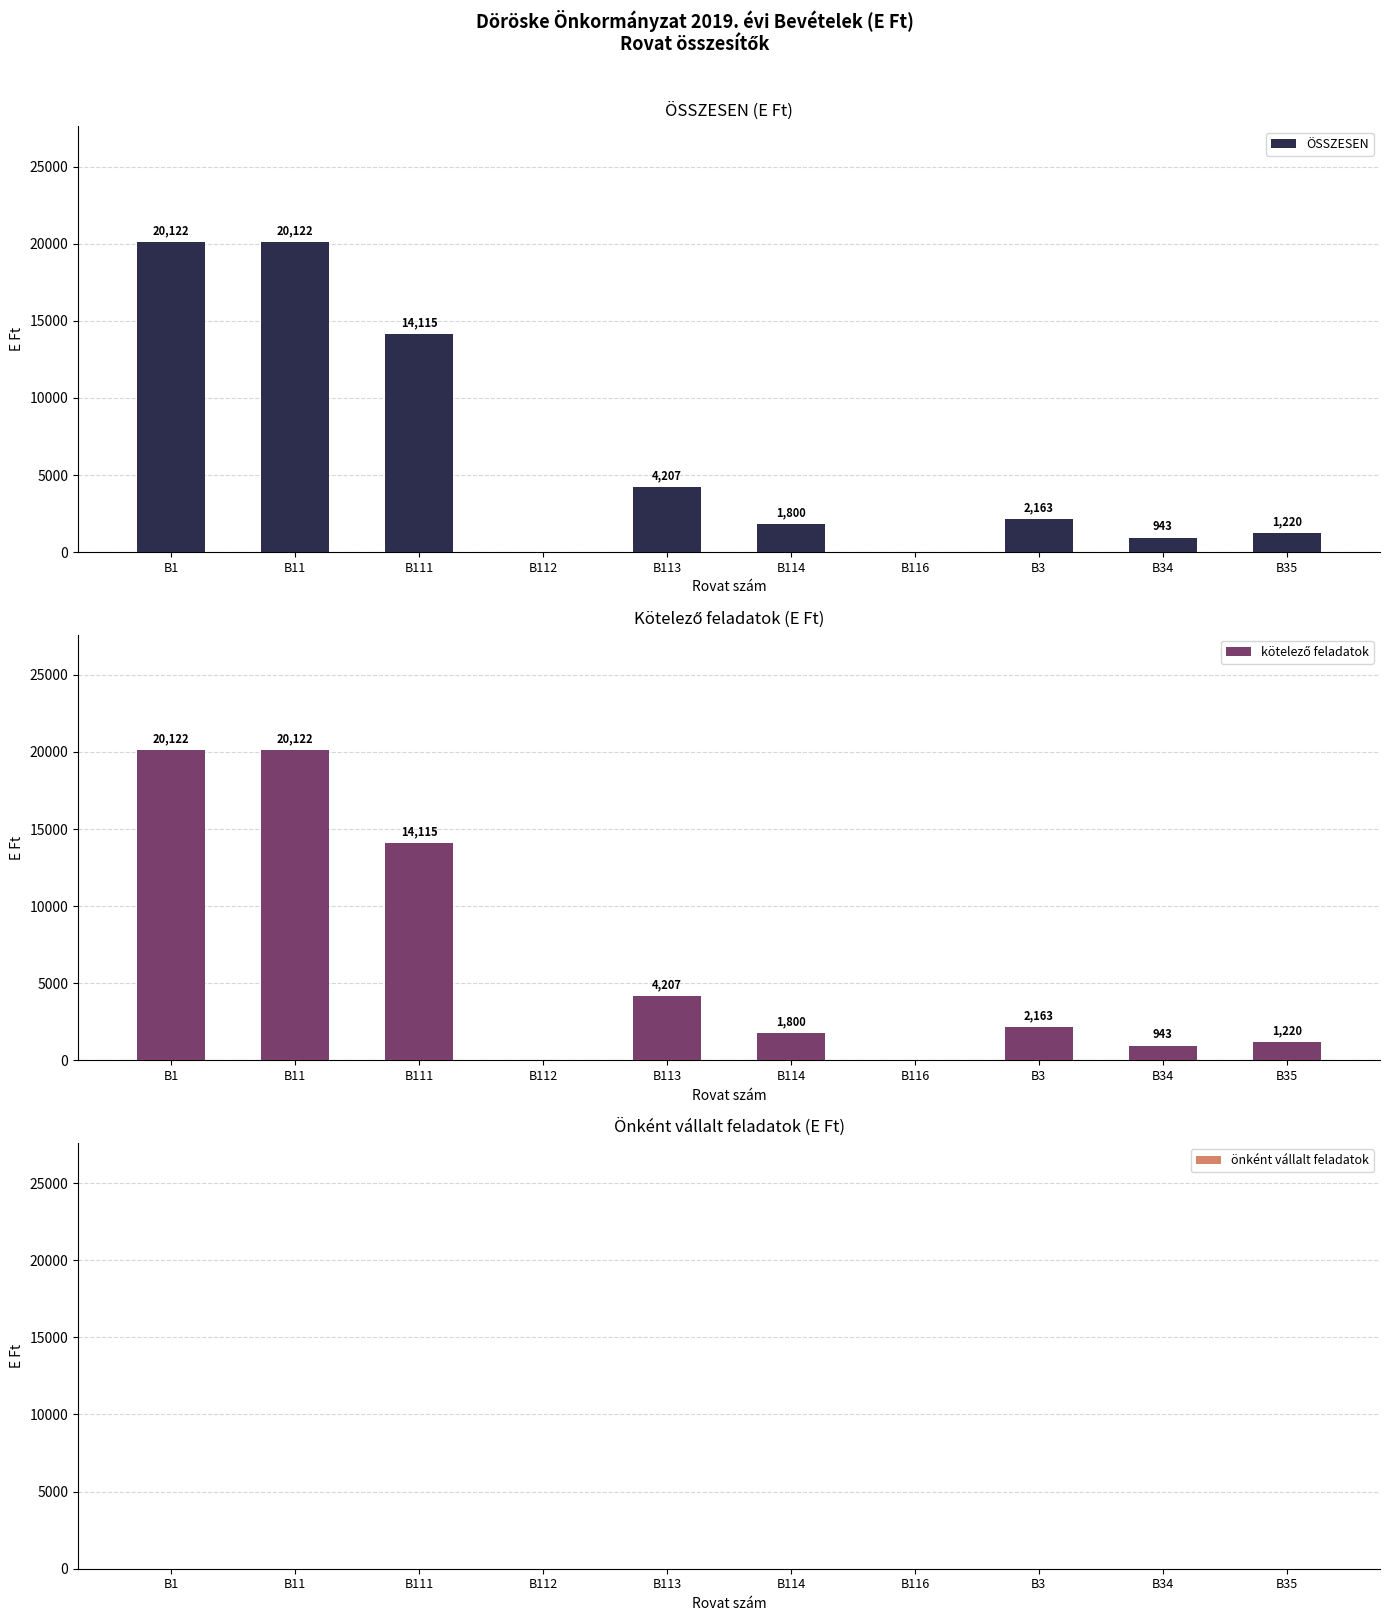

List the series in order of their peak value, highest first.

ÖSSZESEN, kötelező feladatok, önként vállalt feladatok